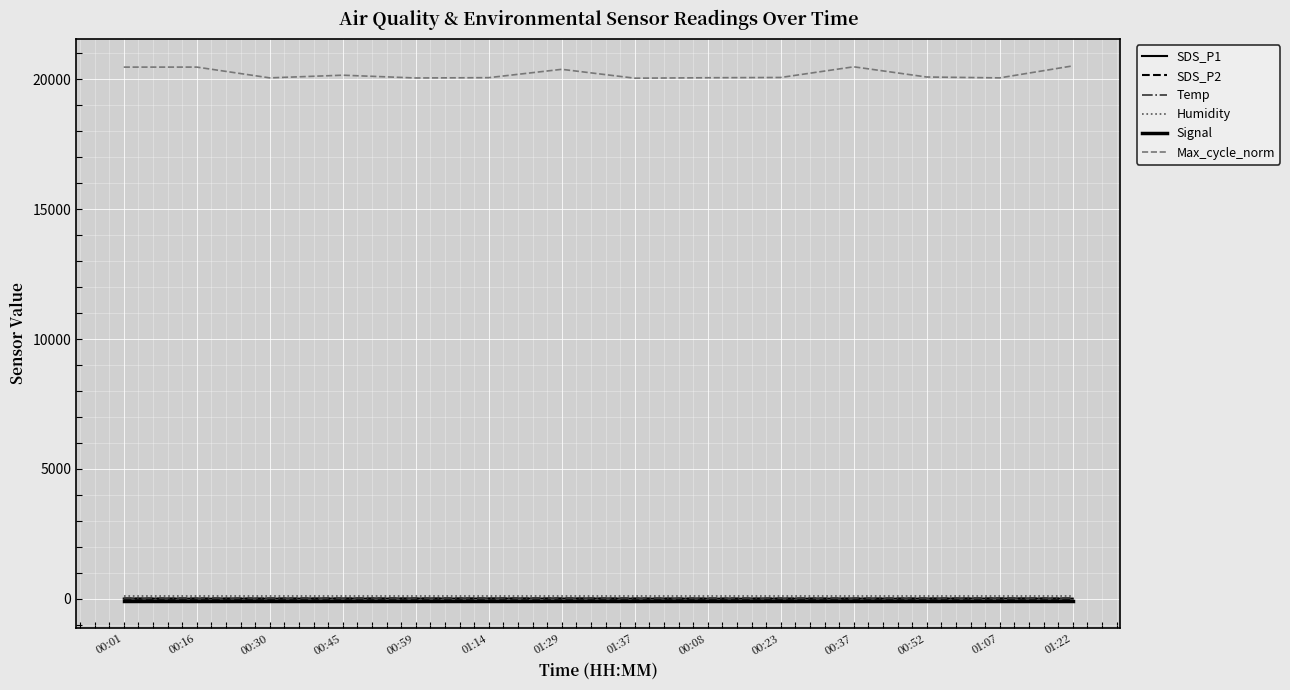

Does the chart display data point markers on the line(s)?

No